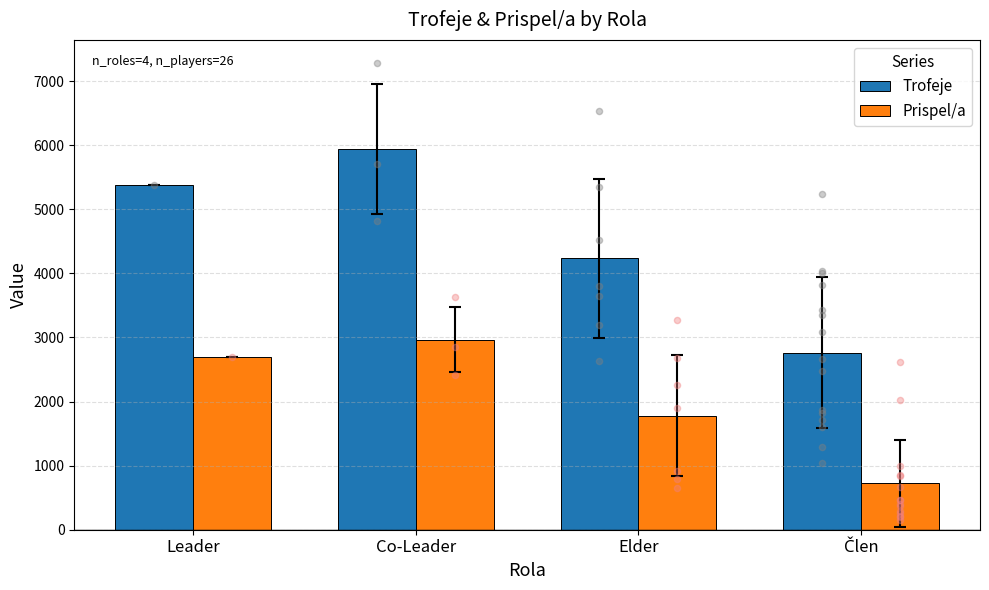

Which series contains the lowest Y value?

Prispel/a